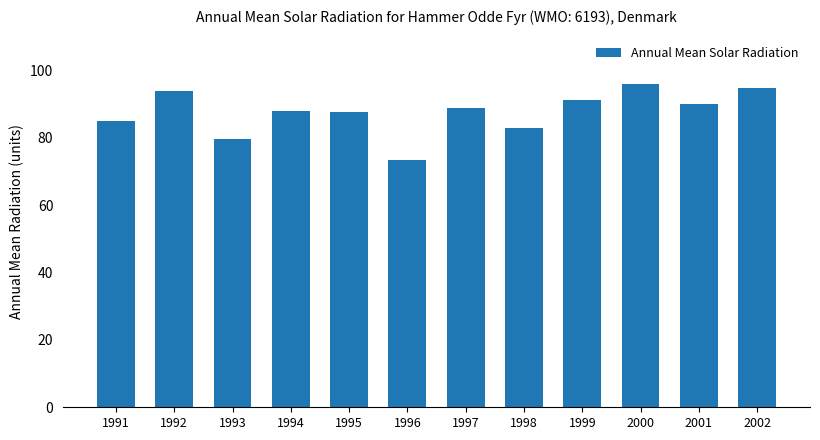

Is it true that the value at 1998 is 50.2?

False